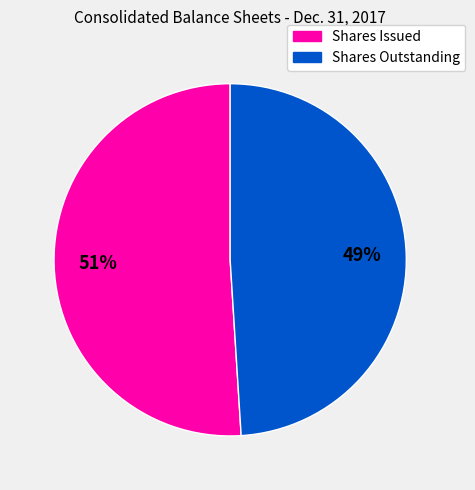

How many segments does this pie chart have?

2